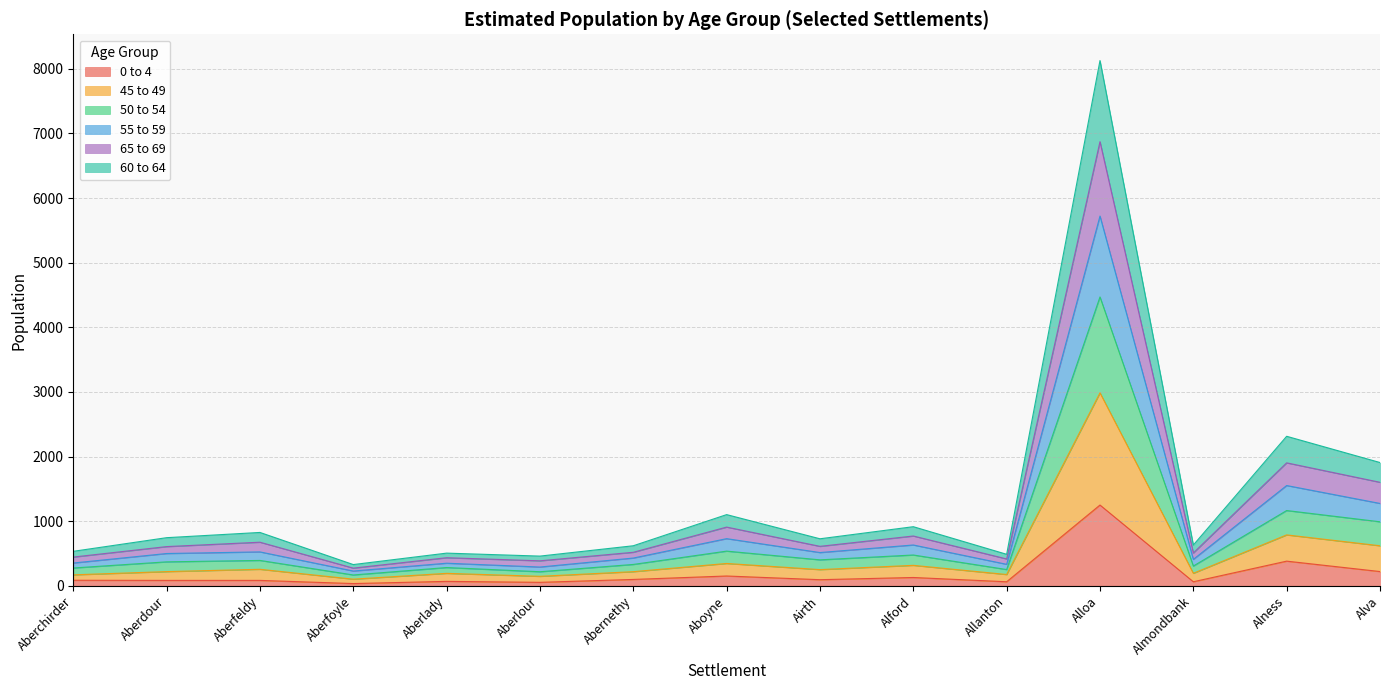

At which category is the sum across all series the highest?

Alloa